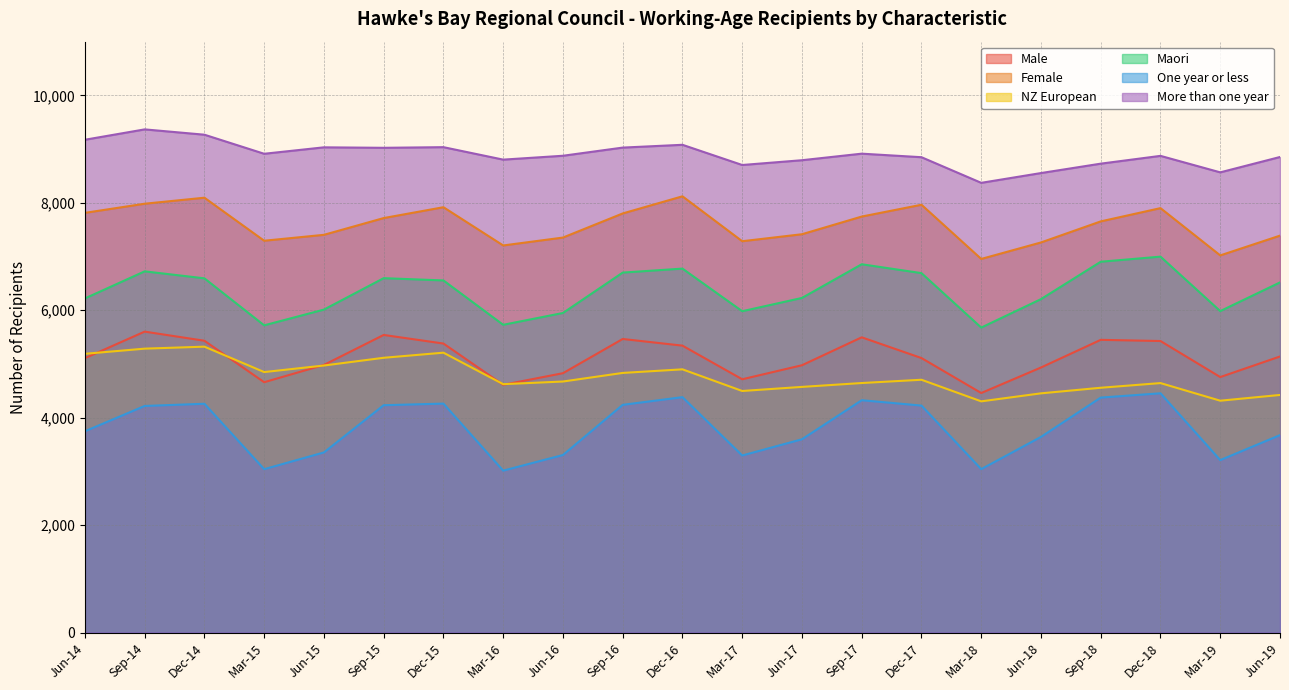

At which category does NZ European reach its first local valley?

Mar-15